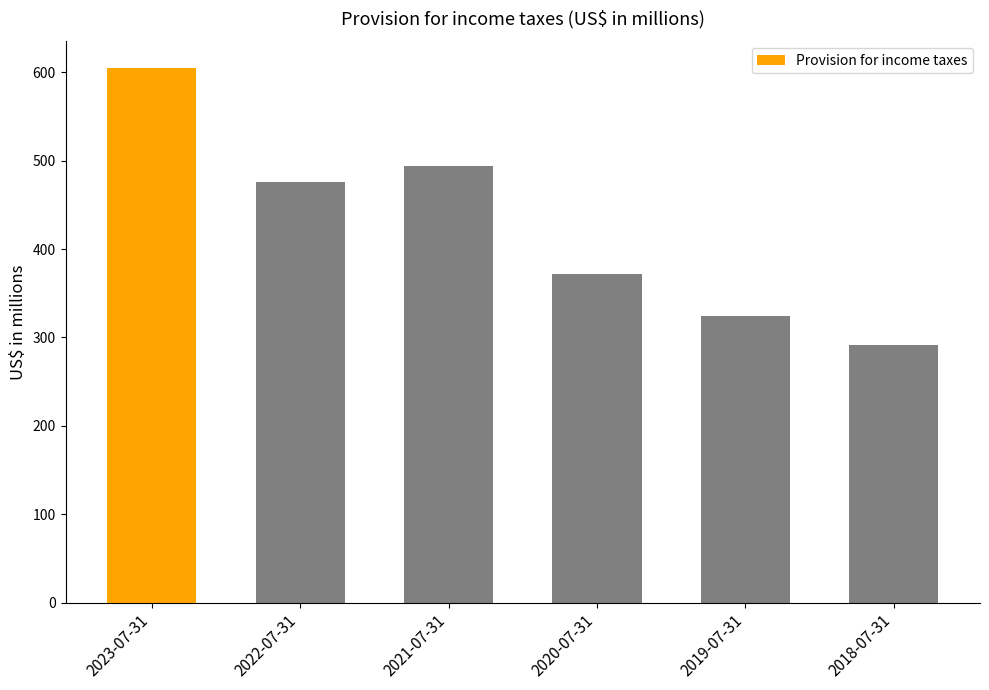

What is the greatest value displayed?

605